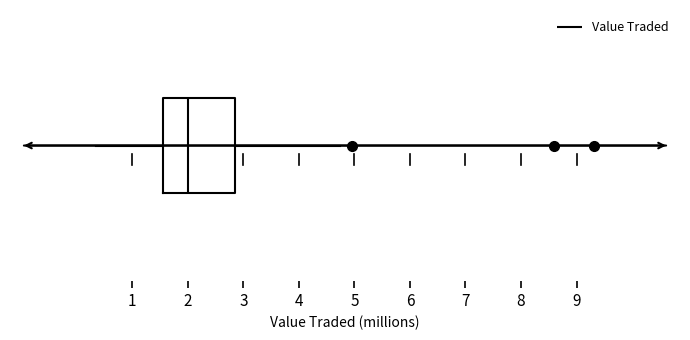

Read this box plot against the x-axis: the position of the median line, the range covered by the box, and the ends of both whiskers. The values are not printed on the chart, so give them approximately, as read against the axis.

median 2.0, box 1.6 to 2.9, whiskers 0.3 to 4.7